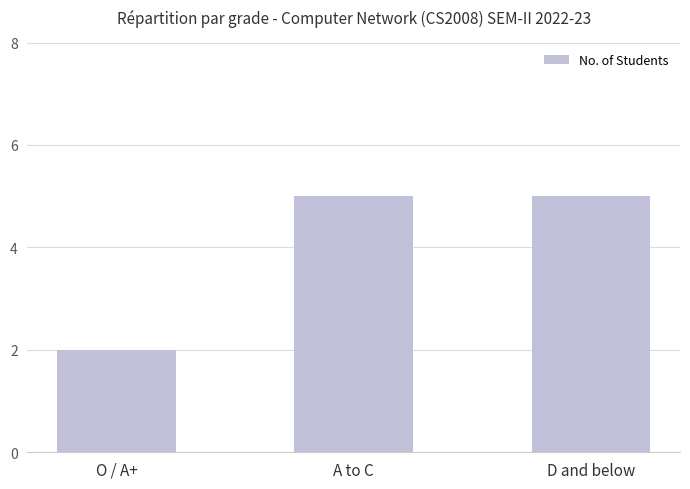

Reading right to left, list all the values displayed in this chart.

5	5	2